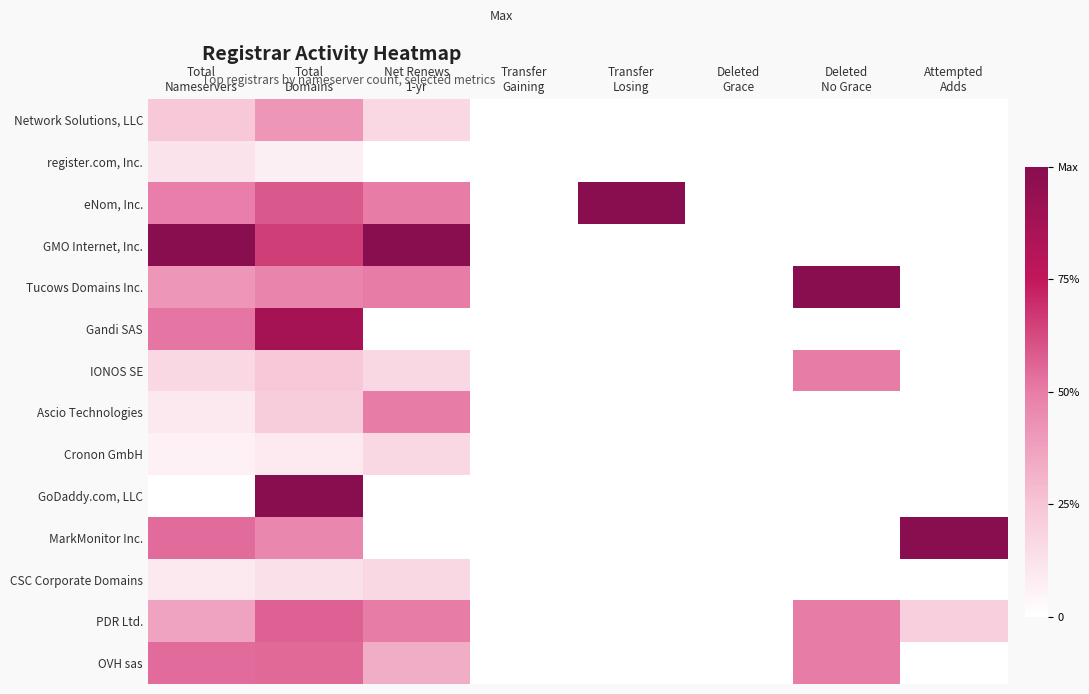

Which series has the largest total across all categories?

GMO Internet, Inc.